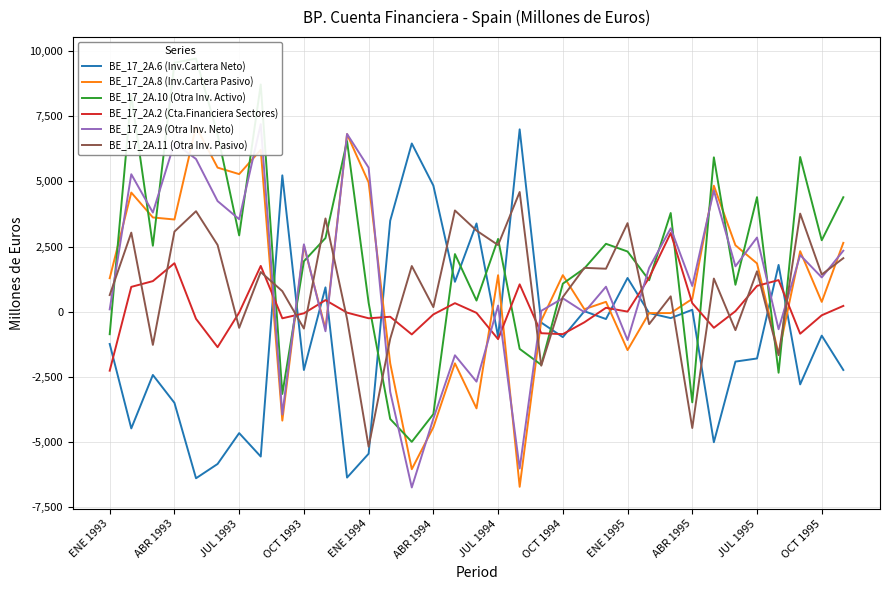

True or false: BE_17_2A.11 (Otra Inv. Pasivo) and BE_17_2A.6 (Inv.Cartera Neto) intersect in this chart.

True